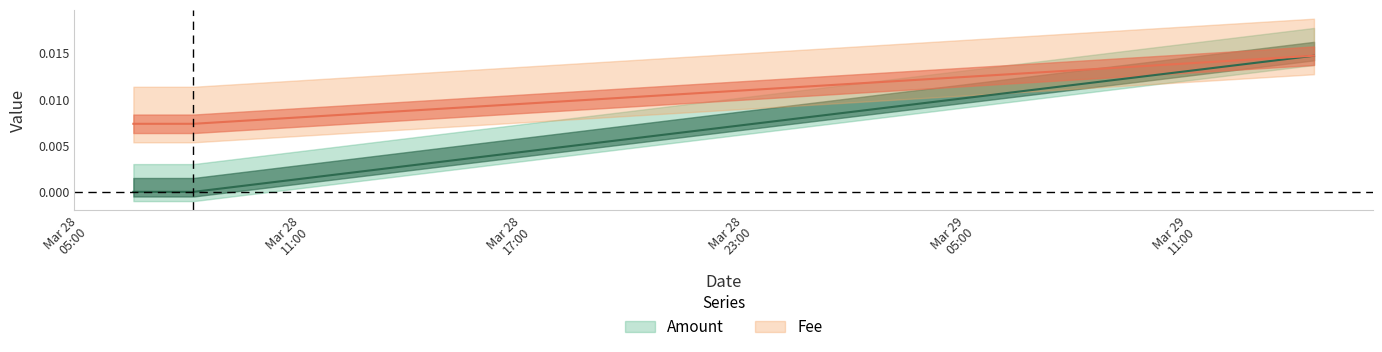

True or false: Amount has a value of 0.0 at 2021-03-28 07:49:45.

True